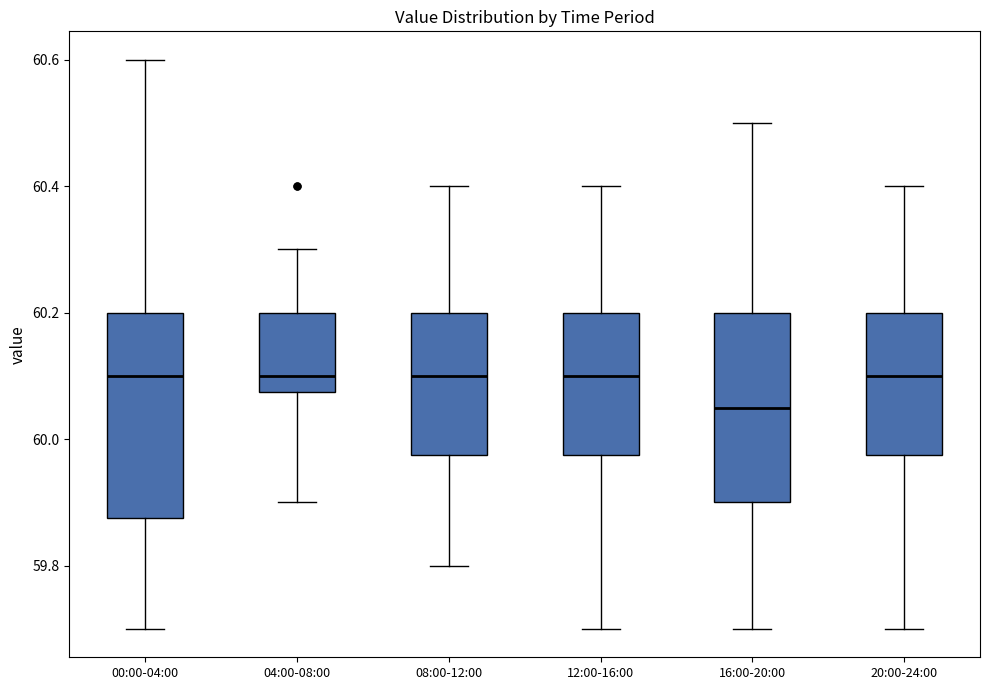

Reading left to right, read every box against the y-axis: the position of its median line, the range the box covers, and the ends of its whiskers. The values are not printed on the chart, so give them approximately, as read against the axis.

00:00-04:00: median 60.10, box 59.88 to 60.20, whiskers 59.70 to 60.60
04:00-08:00: median 60.10, box 60.08 to 60.20, whiskers 59.90 to 60.30
08:00-12:00: median 60.10, box 59.98 to 60.20, whiskers 59.80 to 60.40
12:00-16:00: median 60.10, box 59.98 to 60.20, whiskers 59.70 to 60.40
16:00-20:00: median 60.06, box 59.90 to 60.20, whiskers 59.70 to 60.50
20:00-24:00: median 60.10, box 59.98 to 60.20, whiskers 59.70 to 60.40